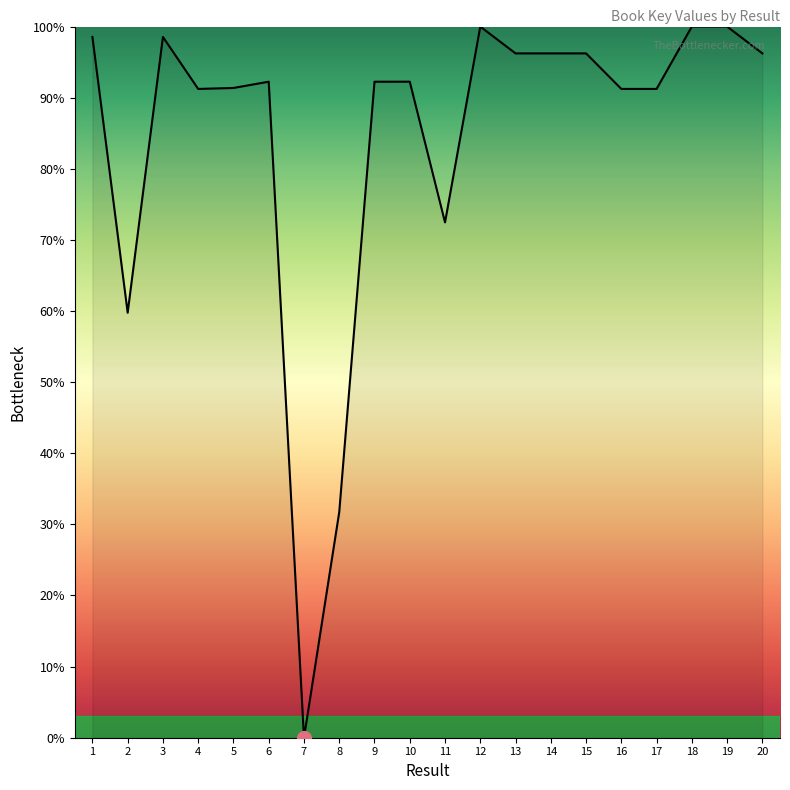

Read the value at 18.

100.0